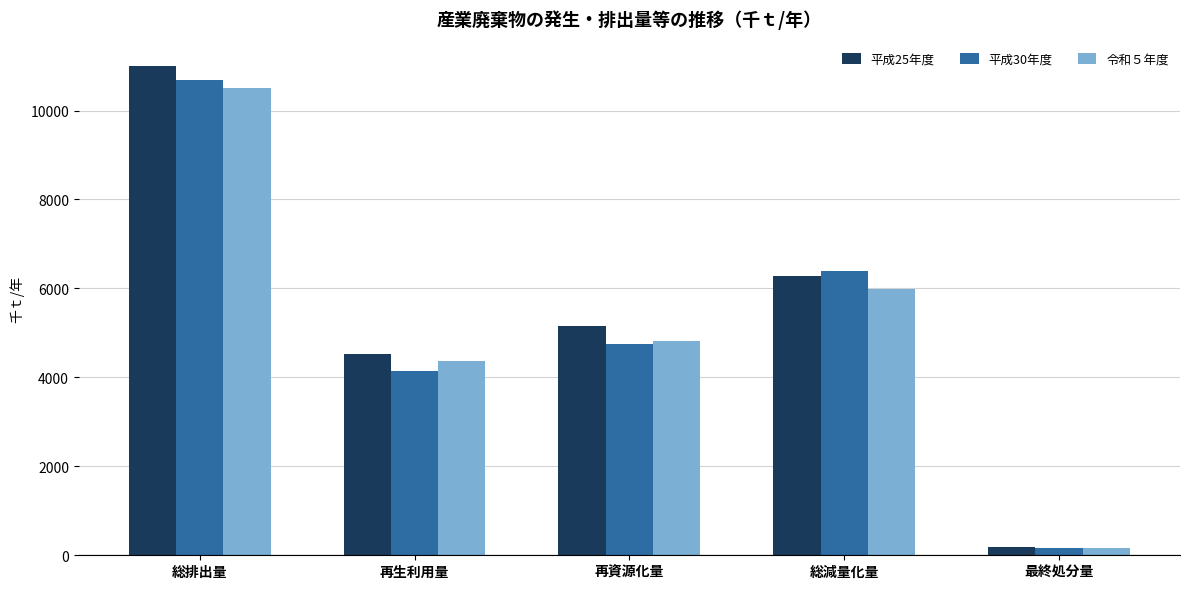

What is the sum of the 平成30年度 values at 再資源化量 and 最終処分量?

4918.9